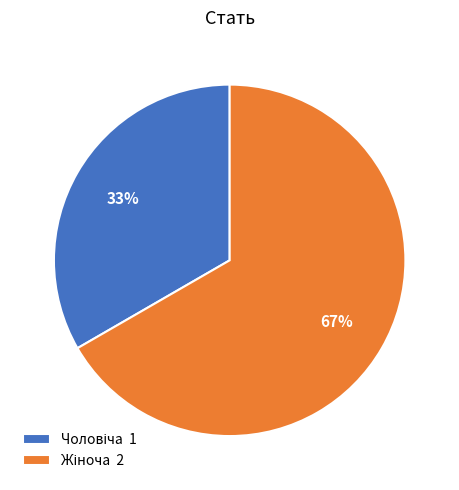

Is there any slice that represents more than half of the pie?

Yes